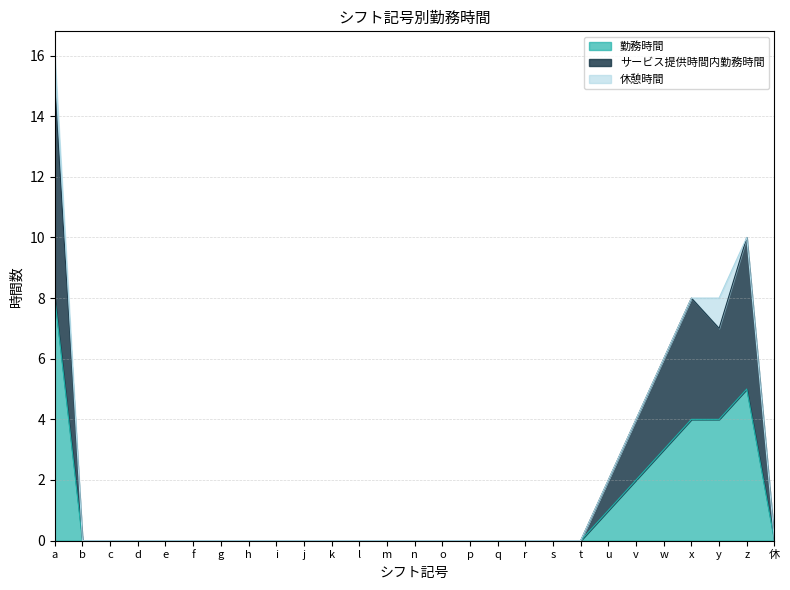

Rank the series at p from lowest to highest value.

勤務時間, サービス提供時間内勤務時間